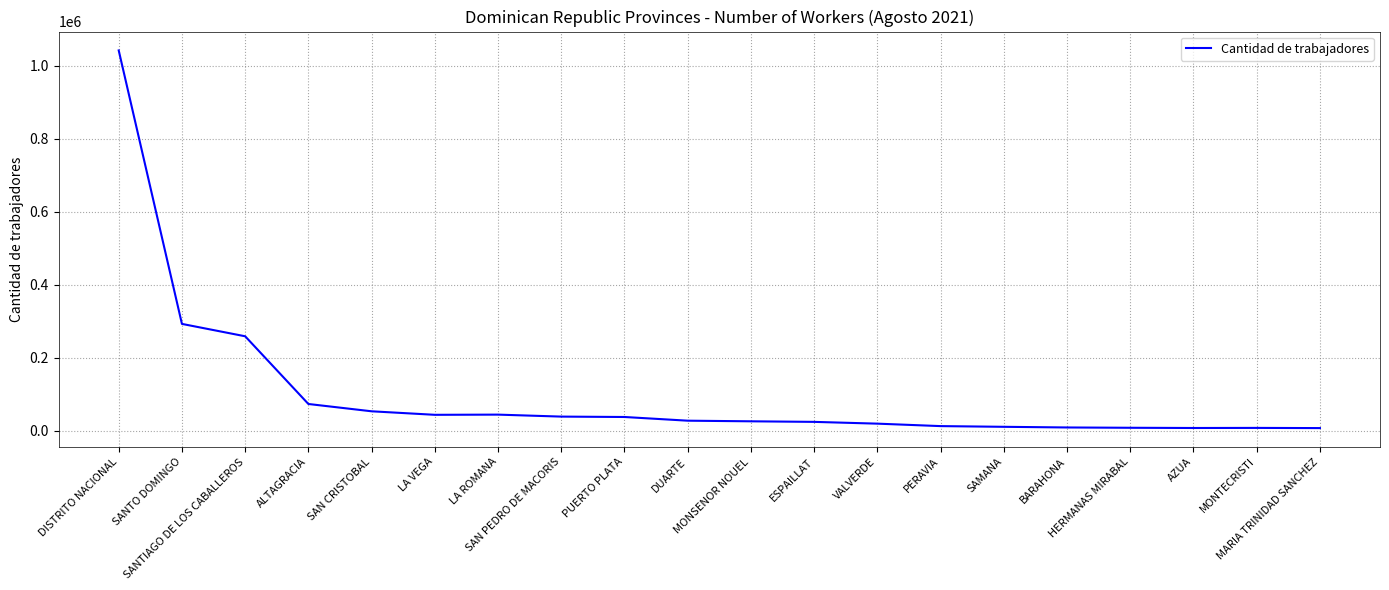

Approximately how many times larger is the value at AZUA compared to ESPAILLAT?

0.3